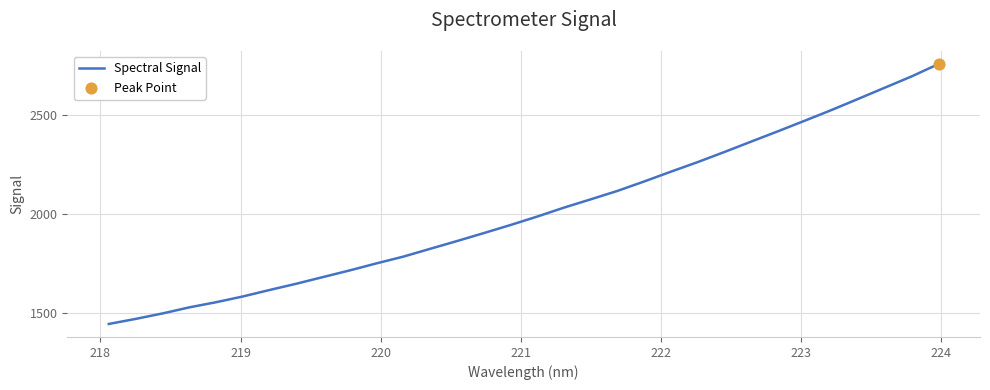

What is the difference between the maximum and minimum values?

1313.7